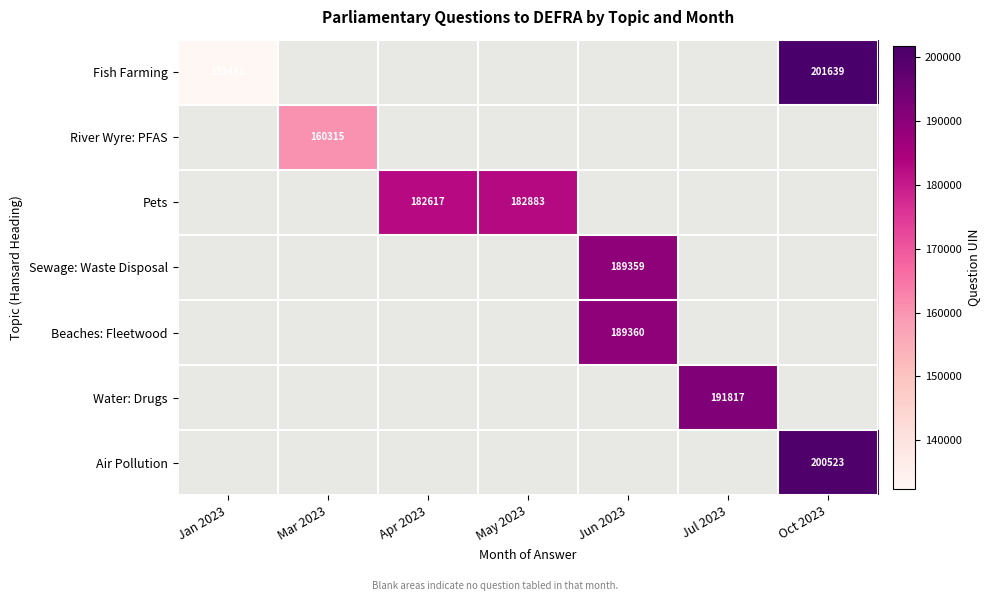

Is the value of Air Pollution at Oct 2023 greater than the value of Pets at May 2023?

Yes